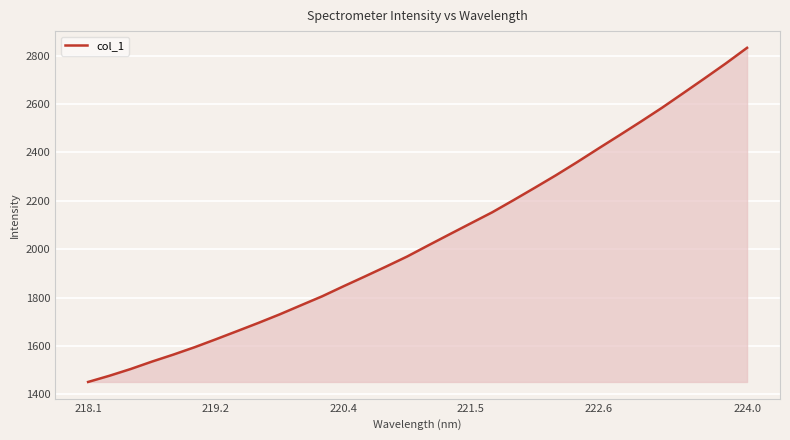

What is the greatest value displayed?

2832.6